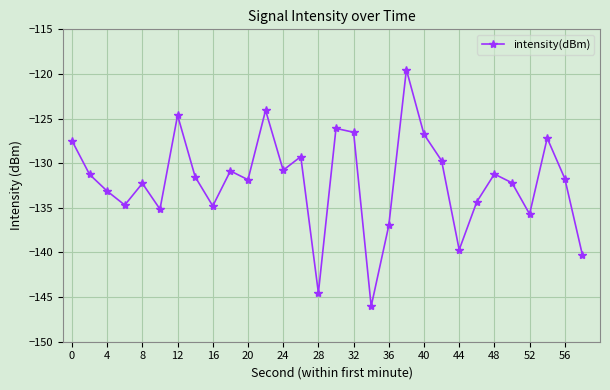

True or false: the data has more than 0 interior local peaks.

True